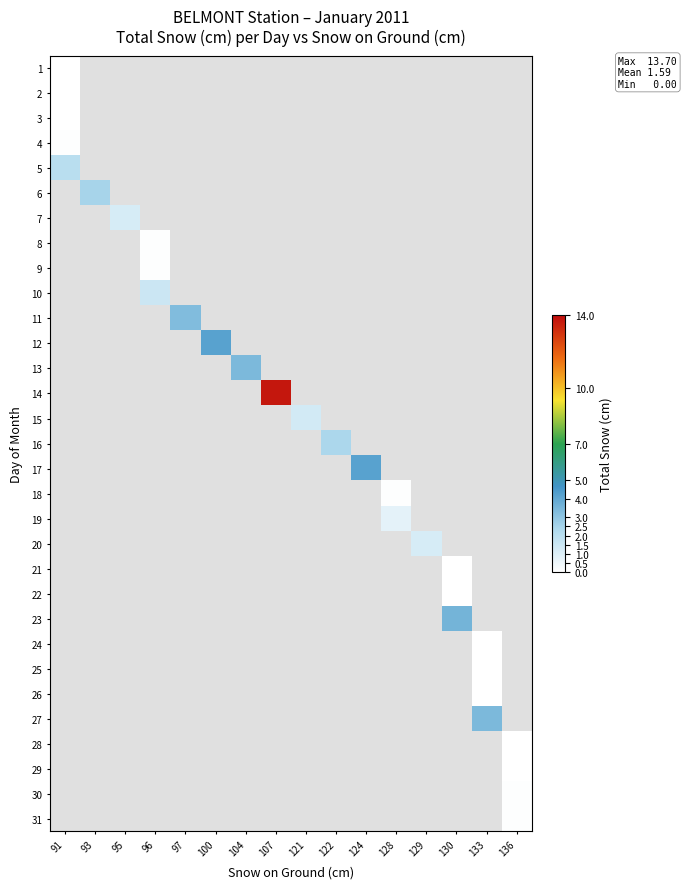

How many distinct data groups are displayed?

31